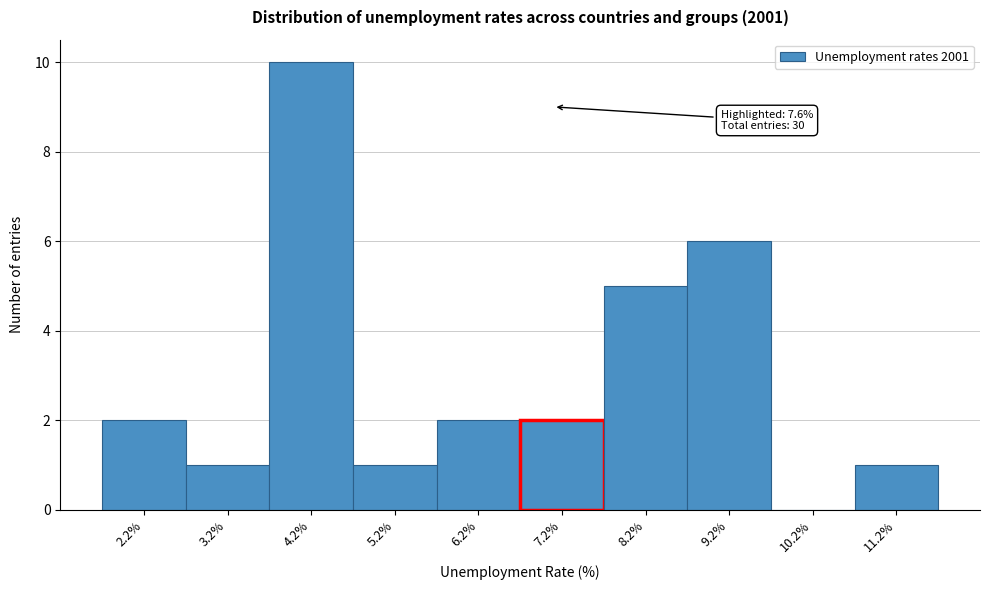

Reading left to right, list all the values displayed in this chart.

2.2%=2	3.2%=1	4.2%=10	5.2%=1	6.2%=2	7.2%=2	8.2%=5	9.2%=6	10.2%=0	11.2%=1